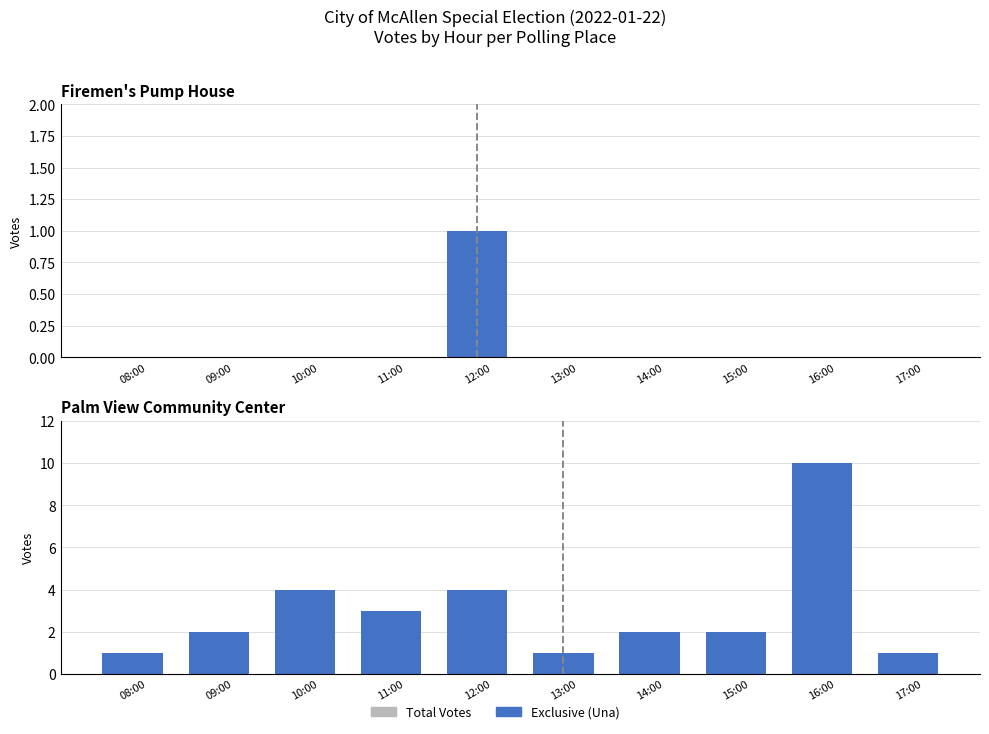

What is the difference between the second highest and second lowest values in the Total Votes series?

3